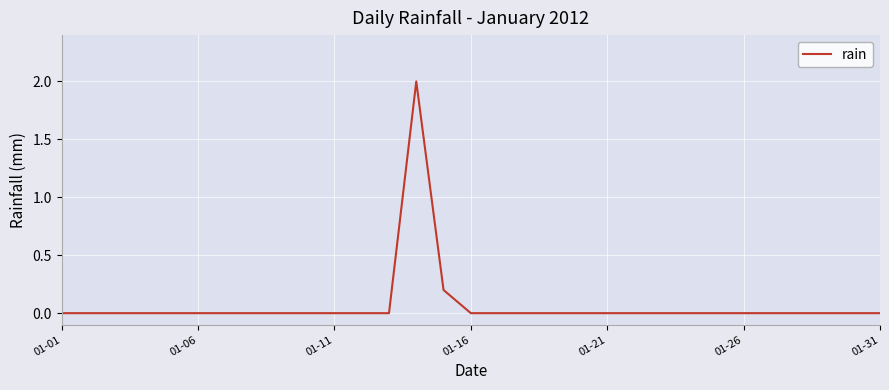

Reading right to left, what are all the values shown in this chart?

0.0	0.0	0.0	0.0	0.0	0.0	0.0	0.0	0.0	0.0	0.0	0.0	0.0	0.0	0.0	0.0	0.2	2.0	0.0	0.0	0.0	0.0	0.0	0.0	0.0	0.0	0.0	0.0	0.0	0.0	0.0